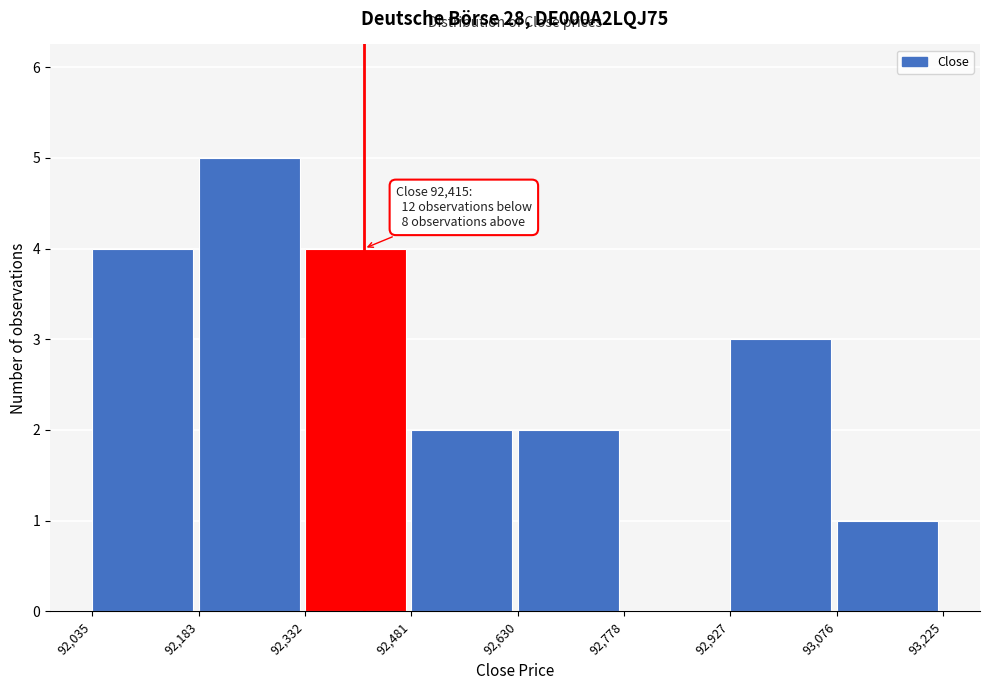

Over which range of the x-axis is the bar tallest?

92,183 to 92,332